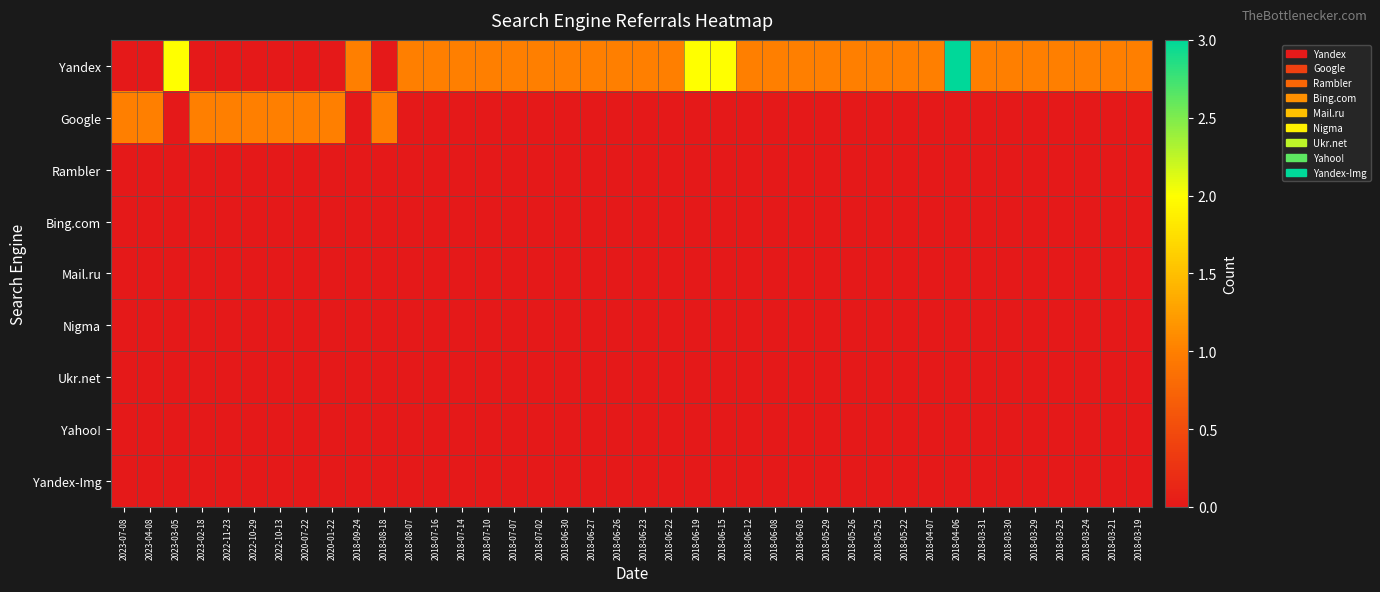

Which series has the largest range (max minus min)?

Yandex